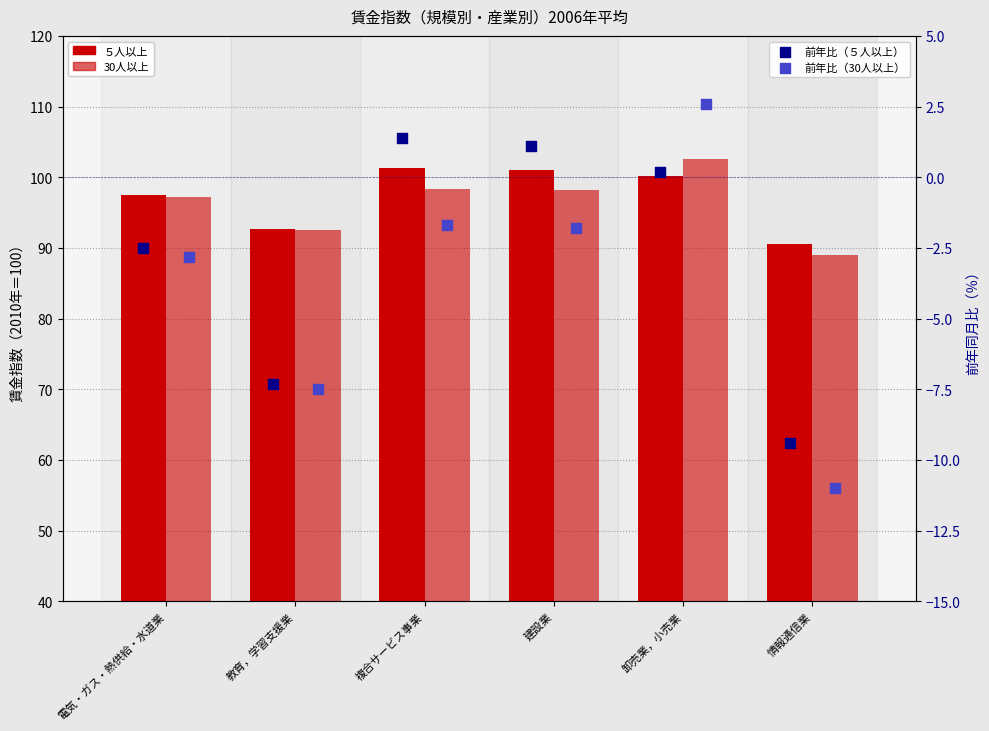

What is the total value across all series at 情報通信業?

159.2